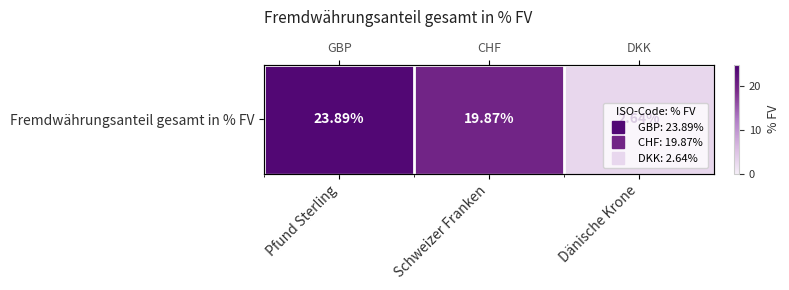

Approximately how many times larger is the value at Schweizer Franken compared to Pfund Sterling?

0.8